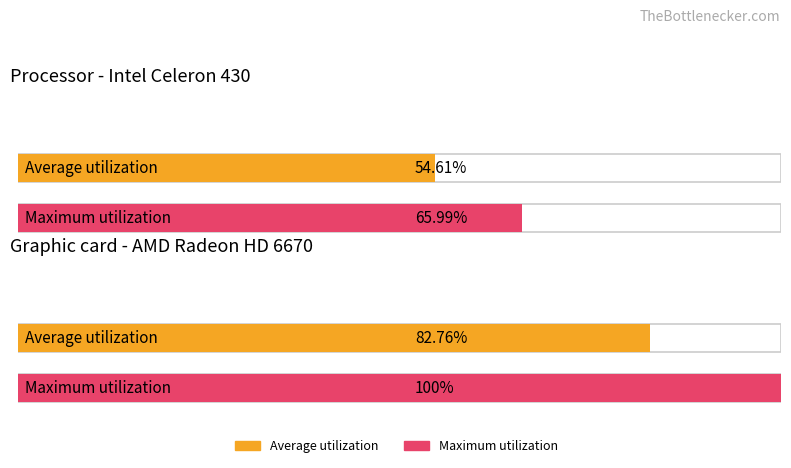

What is the smallest value displayed?

54.6